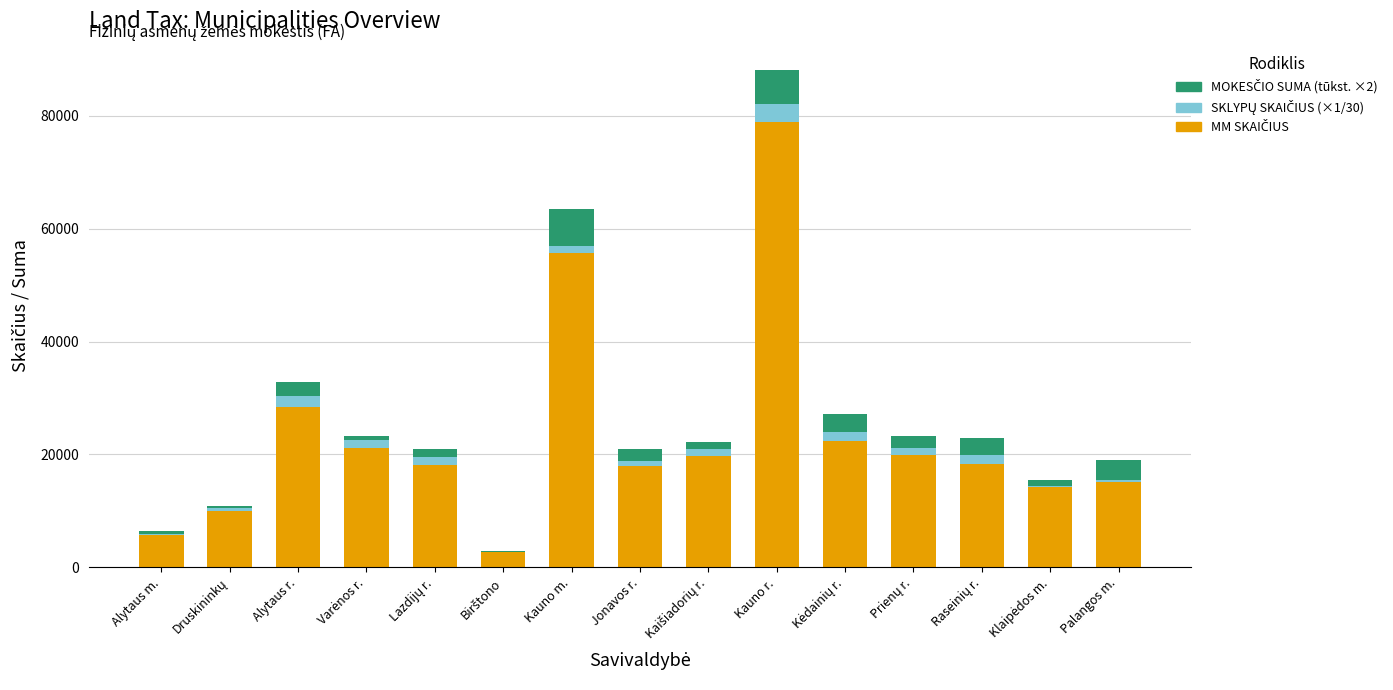

At which category is the sum across all series the highest?

Kauno r.